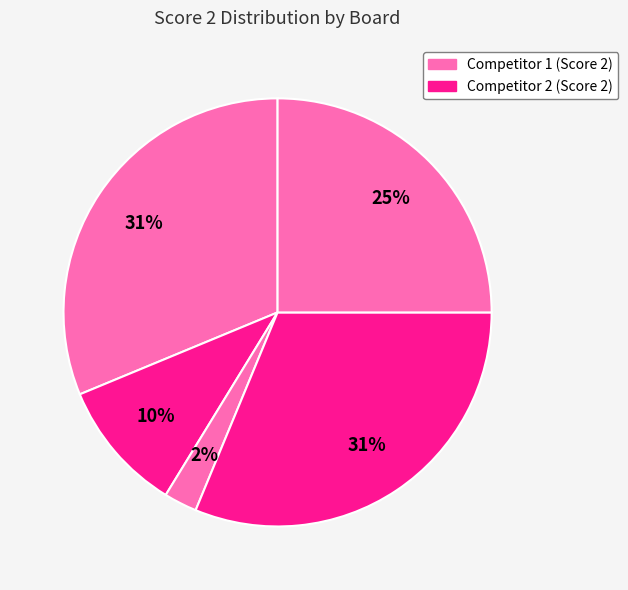

Count the number of slices in the pie.

5